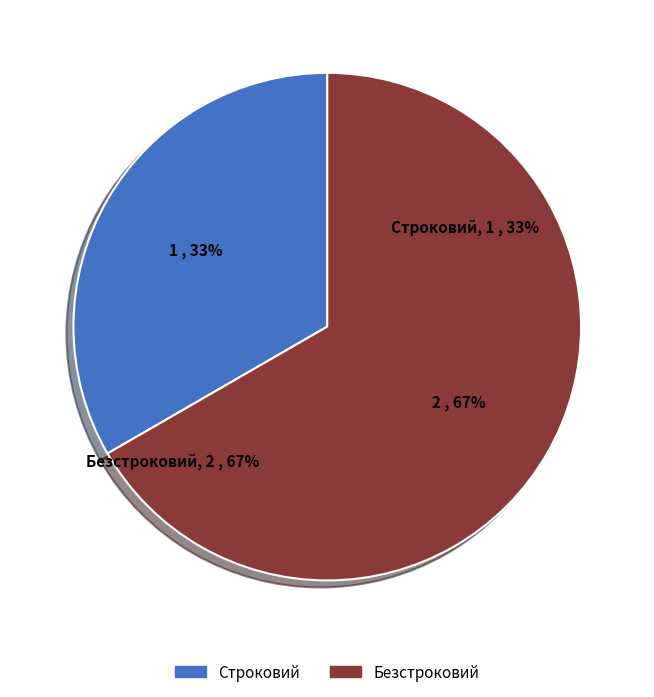

Combined, what portion of the pie is Безстроковий and Строковий?

100.0%